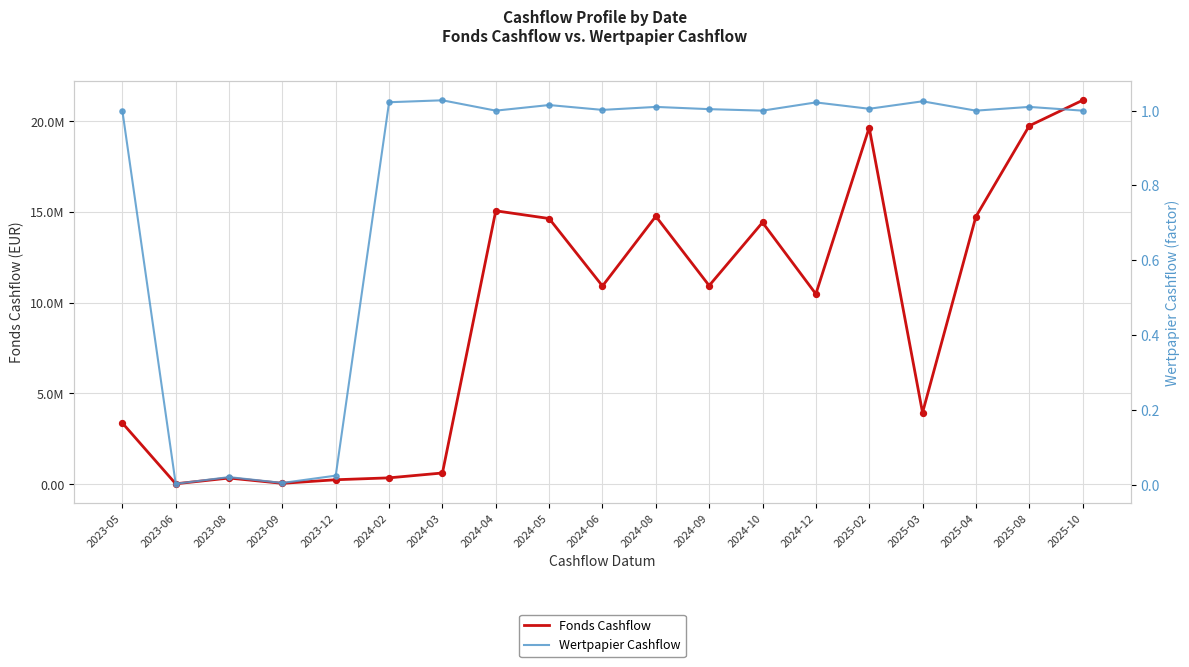

At which category is the sum across all series the highest?

2025-10